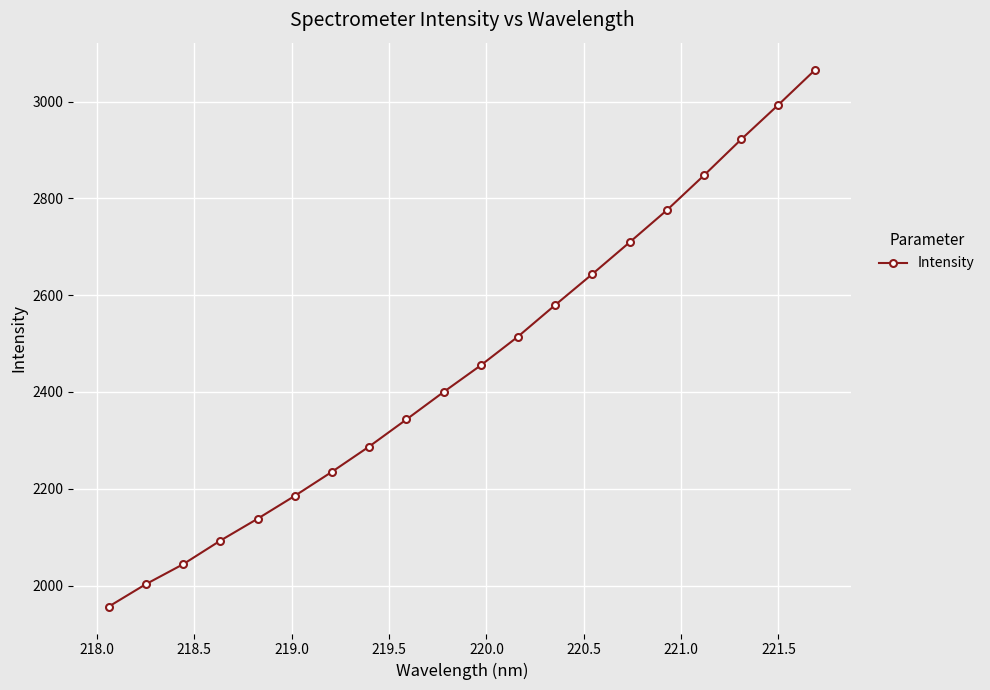

True or false: the data has more than 2 interior local peaks.

False